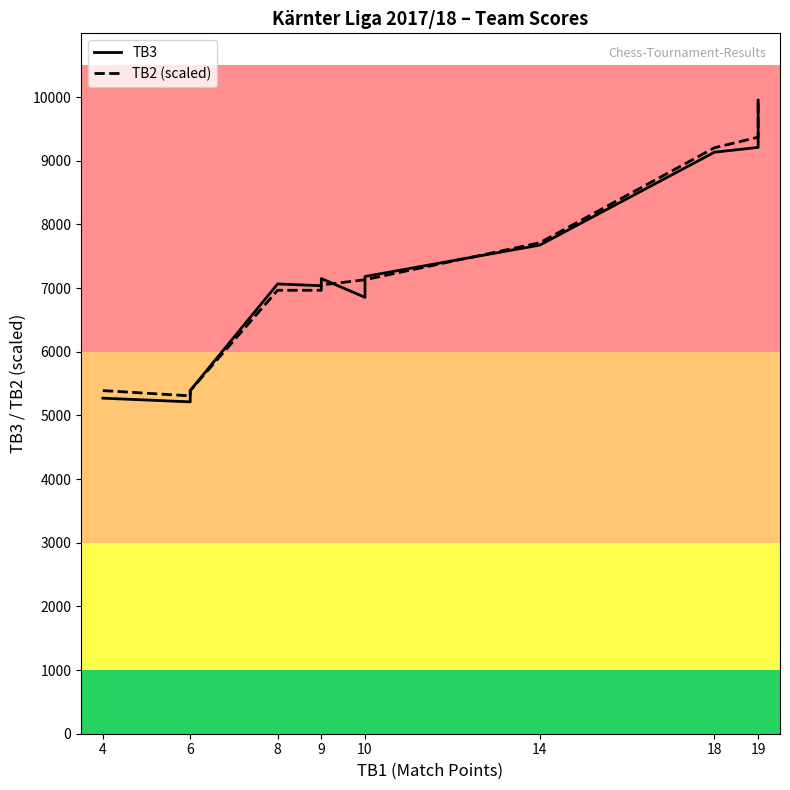

How many series are shown in this chart?

2